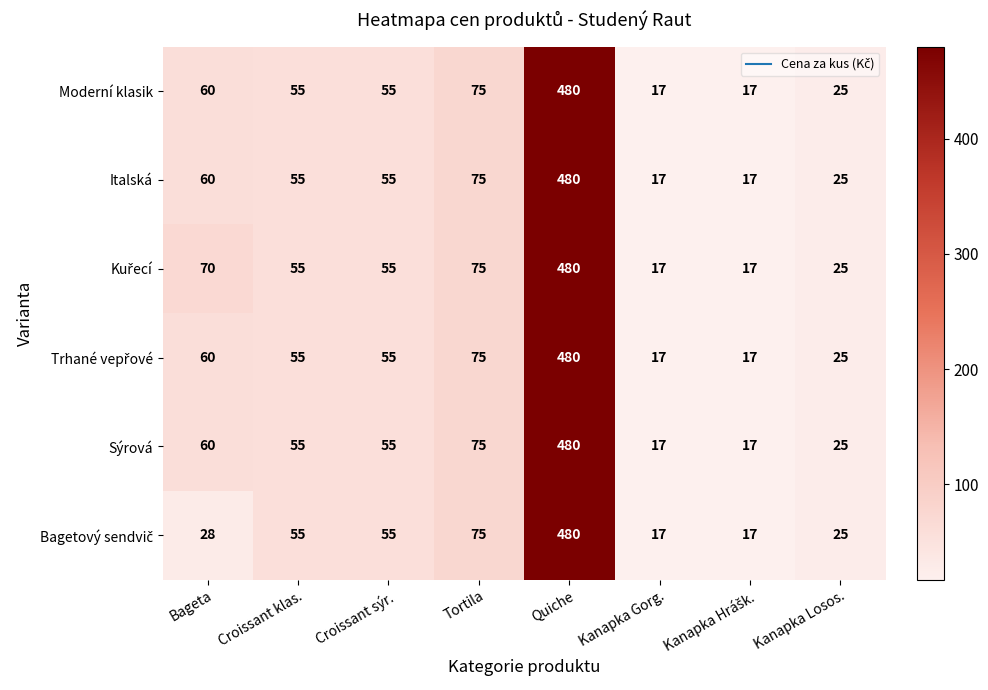

What is the maximum value shown in the chart?

480